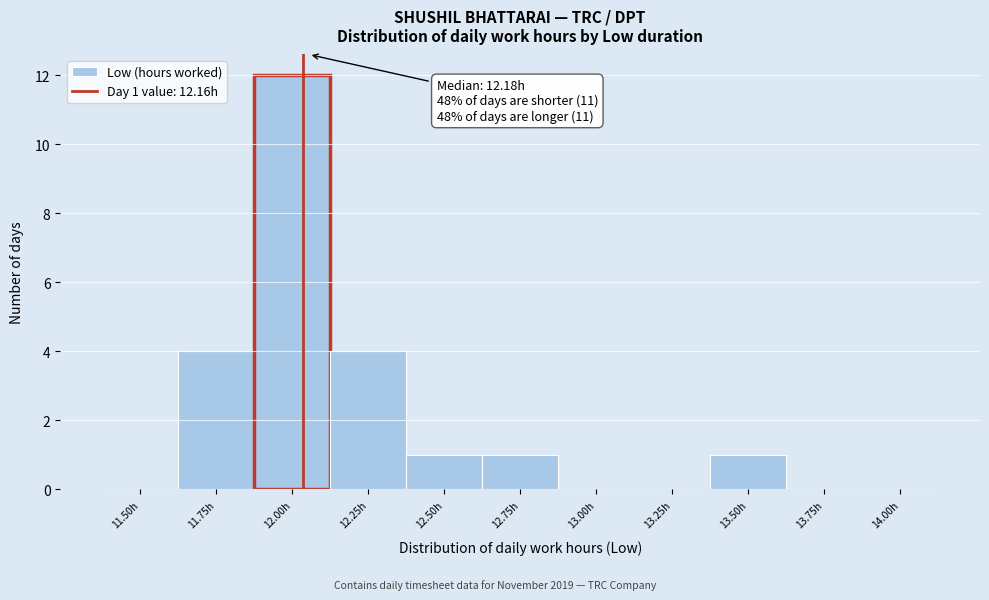

Reading left to right, transcribe all the data shown in this chart.

11.50h=0	11.75h=4	12.00h=12	12.25h=4	12.50h=1	12.75h=1	13.00h=0	13.25h=0	13.50h=1	13.75h=0	14.00h=0